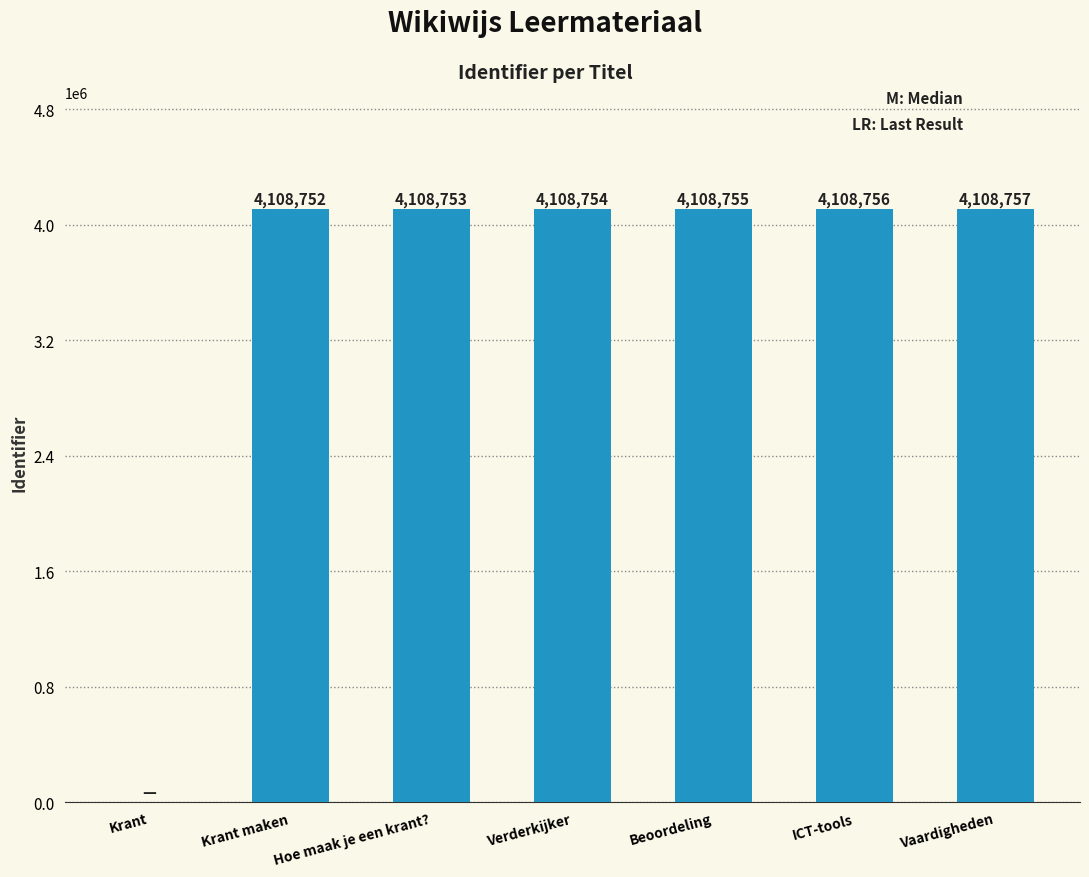

What is the greatest value displayed?

4108757